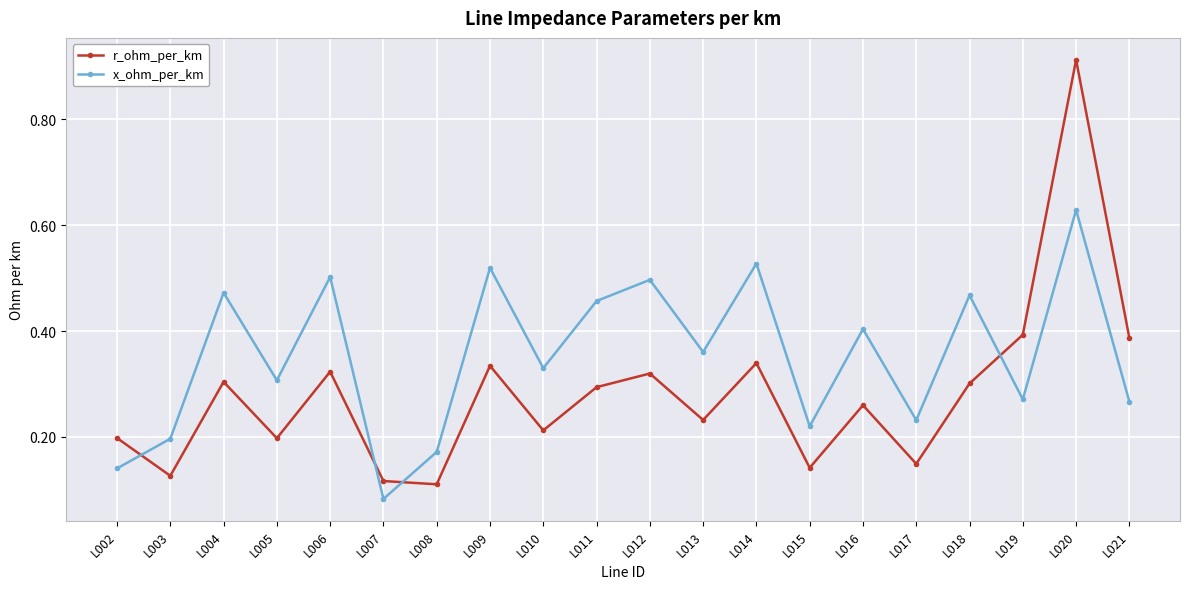

The x_ohm_per_km series shows 0.2 at L017. True or false?

True